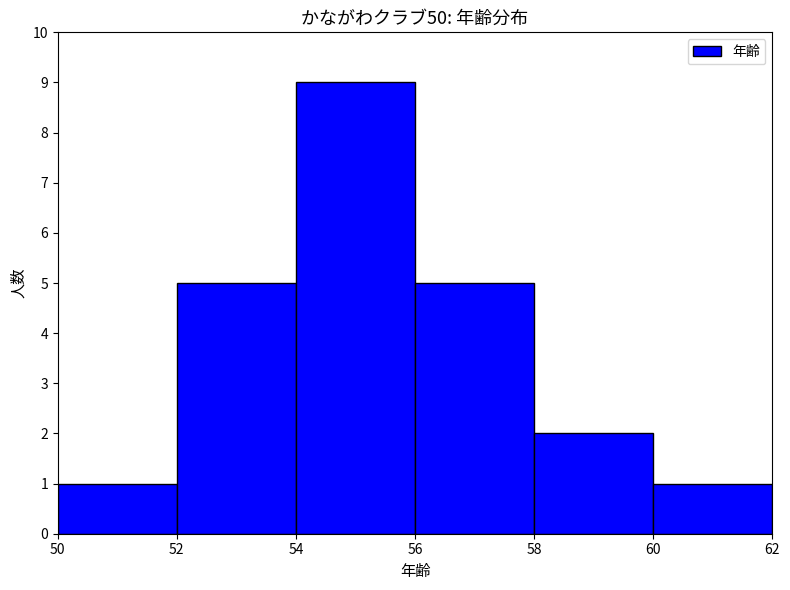

How many values are below 5?

3